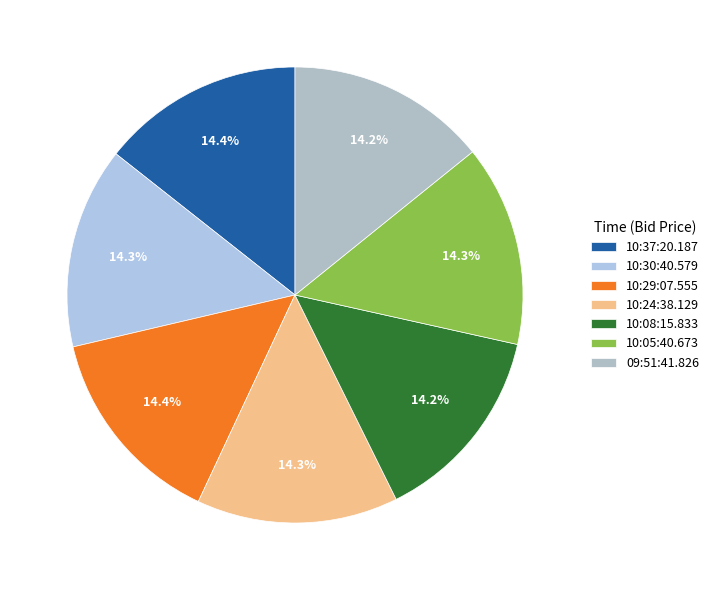

Does 10:37:20.187 represent more than half of the total?

No